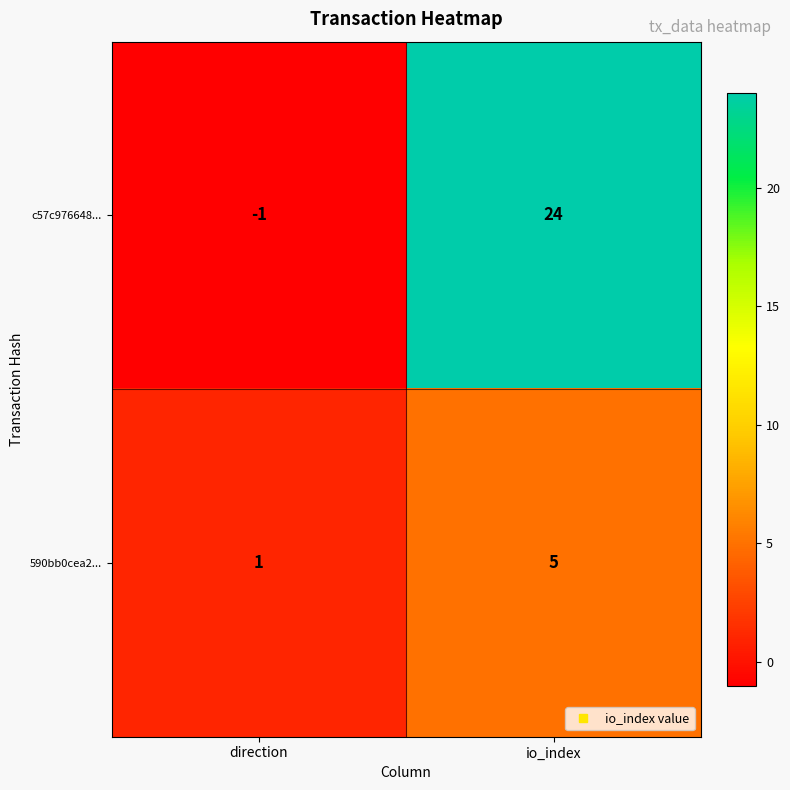

What is the maximum value for c57c976648...?

24